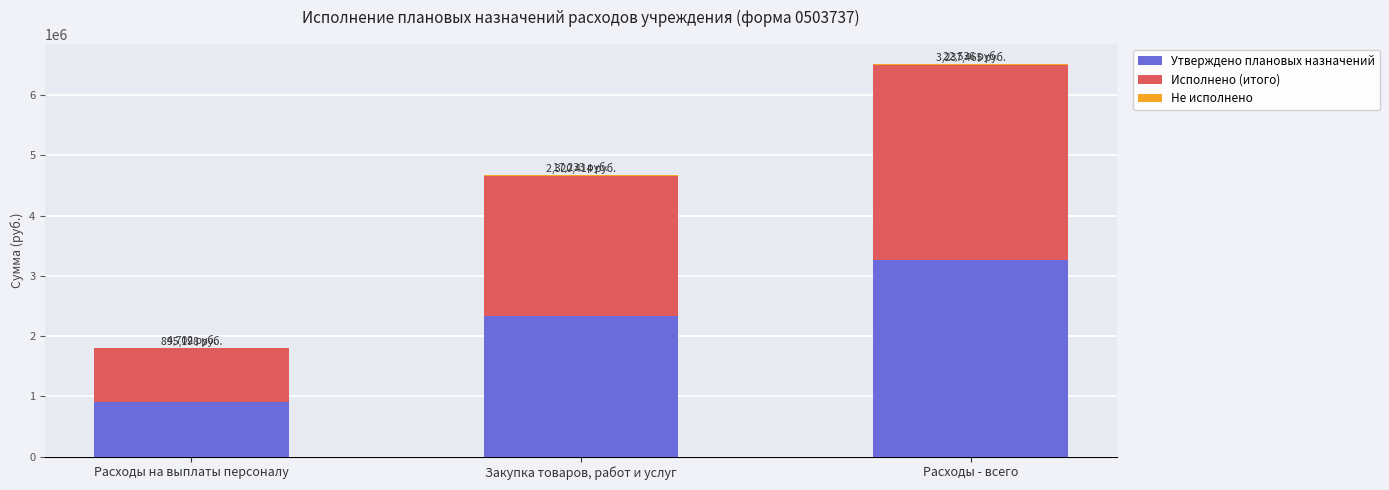

What is the sum of all Утверждено плановых назначений values?

6497548.1